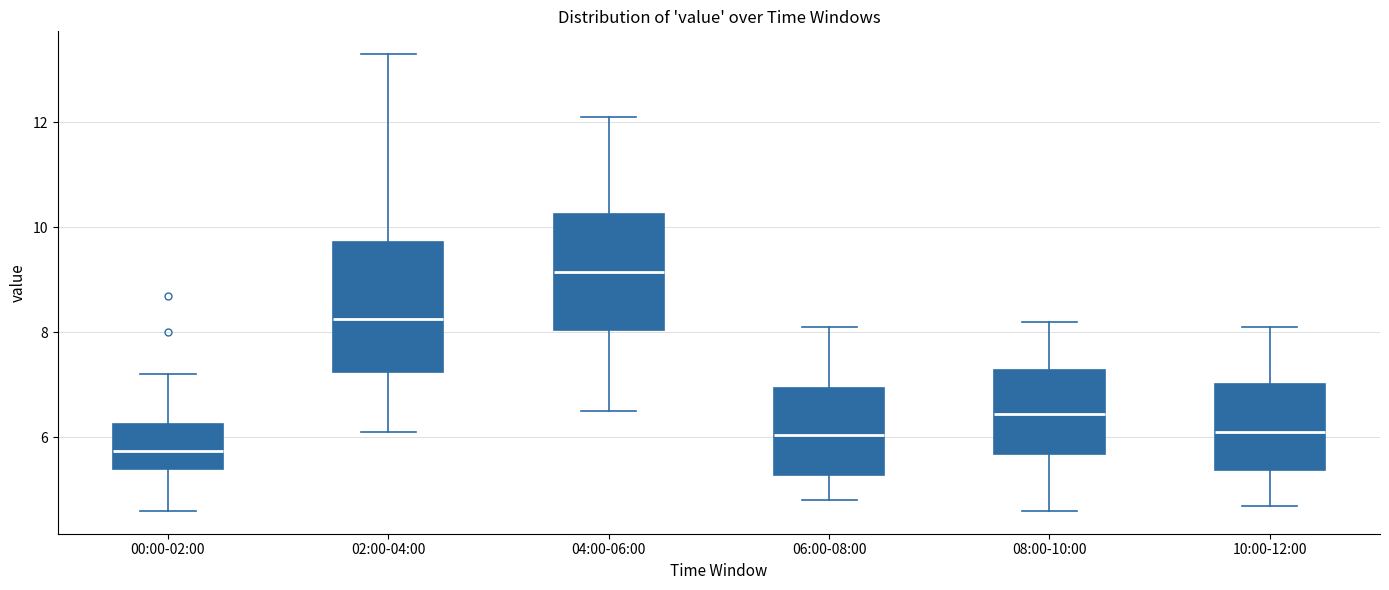

Which box is the tallest, from its lower edge to its upper edge?

02:00-04:00